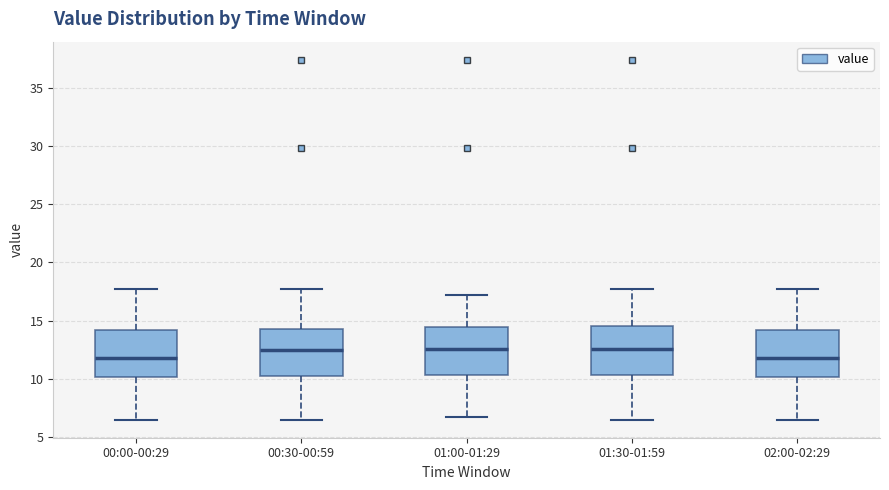

Reading left to right, transcribe this box plot: for each box, give where its median line is, the range the box spans, and where its two whiskers end, as read against the y-axis. The values are not printed on the chart, so give them approximately, as read against the axis.

00:00-00:29: median 12.0, box 10.0 to 14.0, whiskers 6.5 to 17.5
00:30-00:59: median 12.5, box 10.0 to 14.5, whiskers 6.5 to 17.5
01:00-01:29: median 12.5, box 10.5 to 14.5, whiskers 6.5 to 17.0
01:30-01:59: median 12.5, box 10.5 to 14.5, whiskers 6.5 to 17.5
02:00-02:29: median 12.0, box 10.0 to 14.0, whiskers 6.5 to 17.5